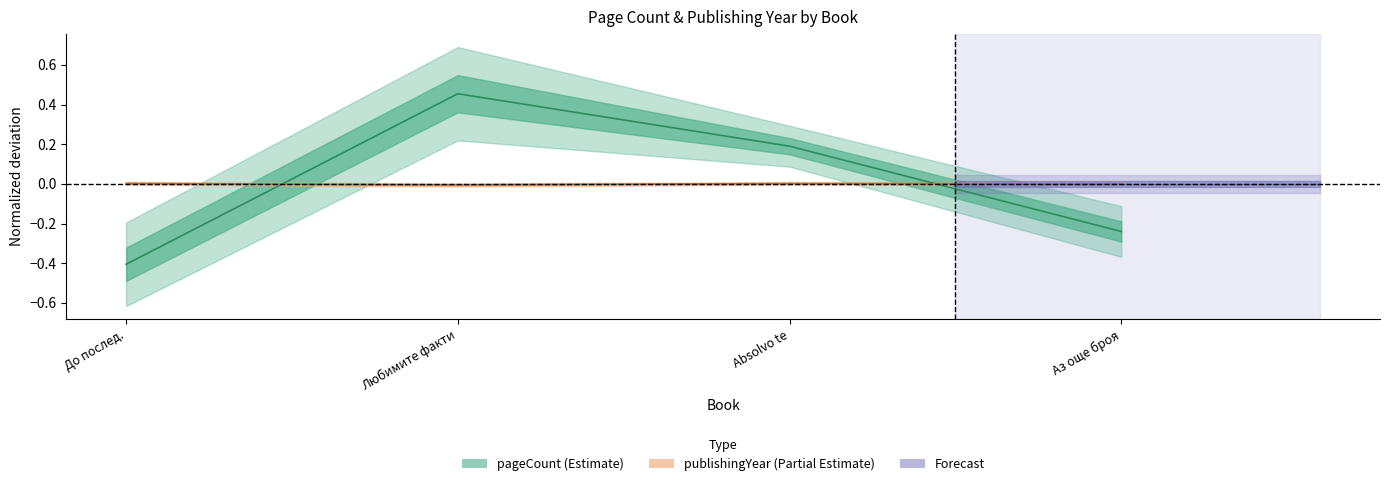

List the series in order of their overall mean, lowest first.

publishingYear, pageCount